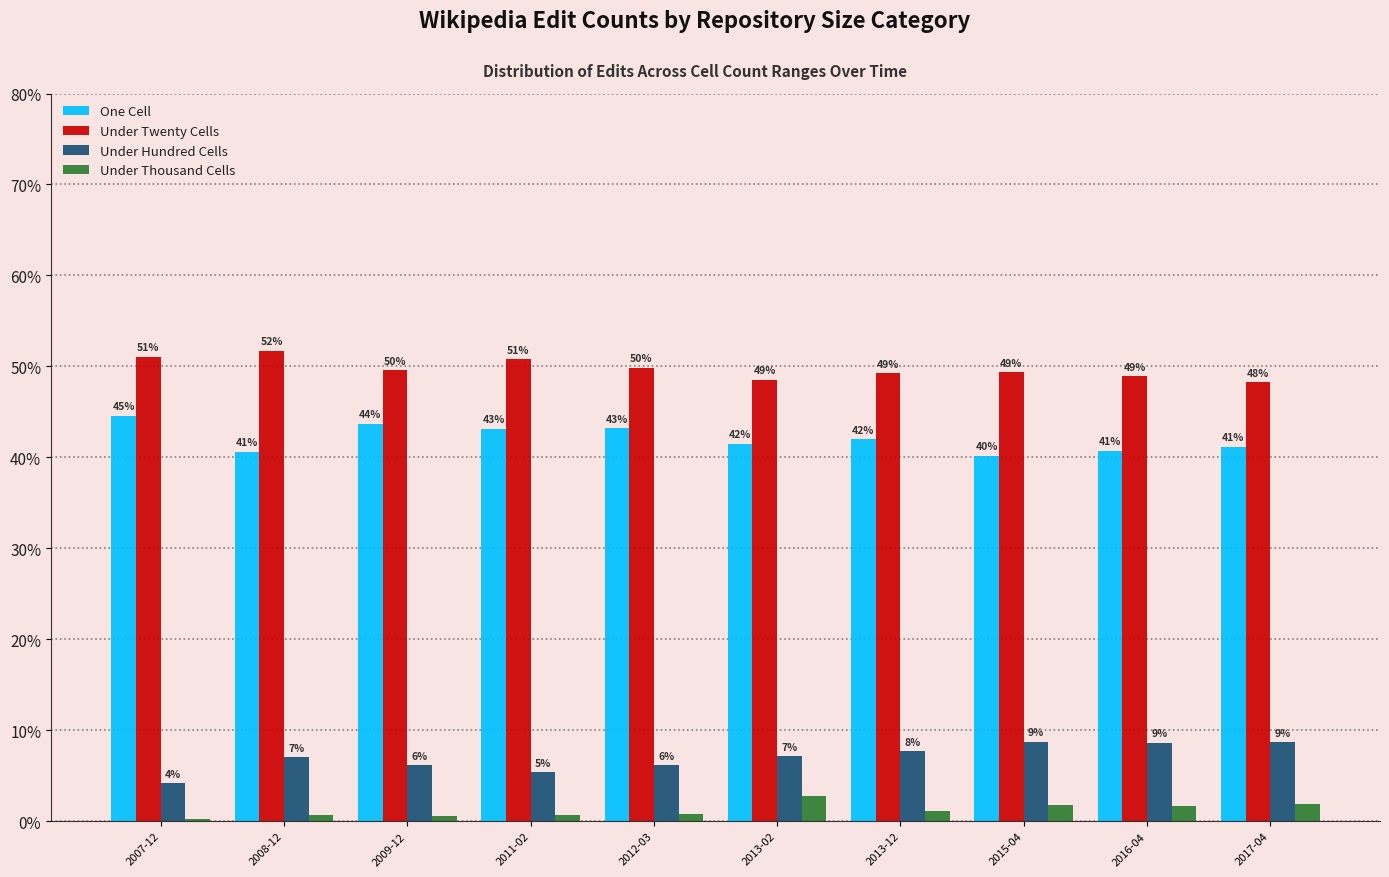

What is the greatest value displayed?

51.7